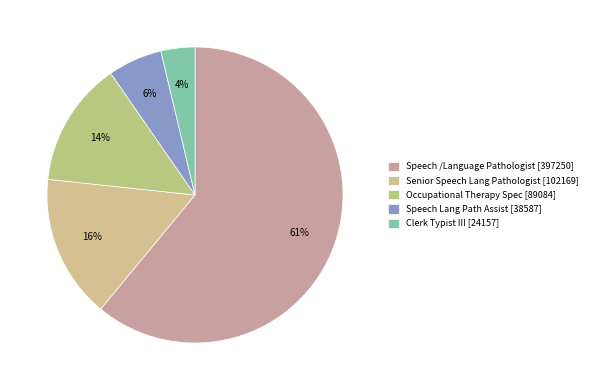

To the nearest percent, what portion does Senior Speech Lang Pathologist represent?

16%